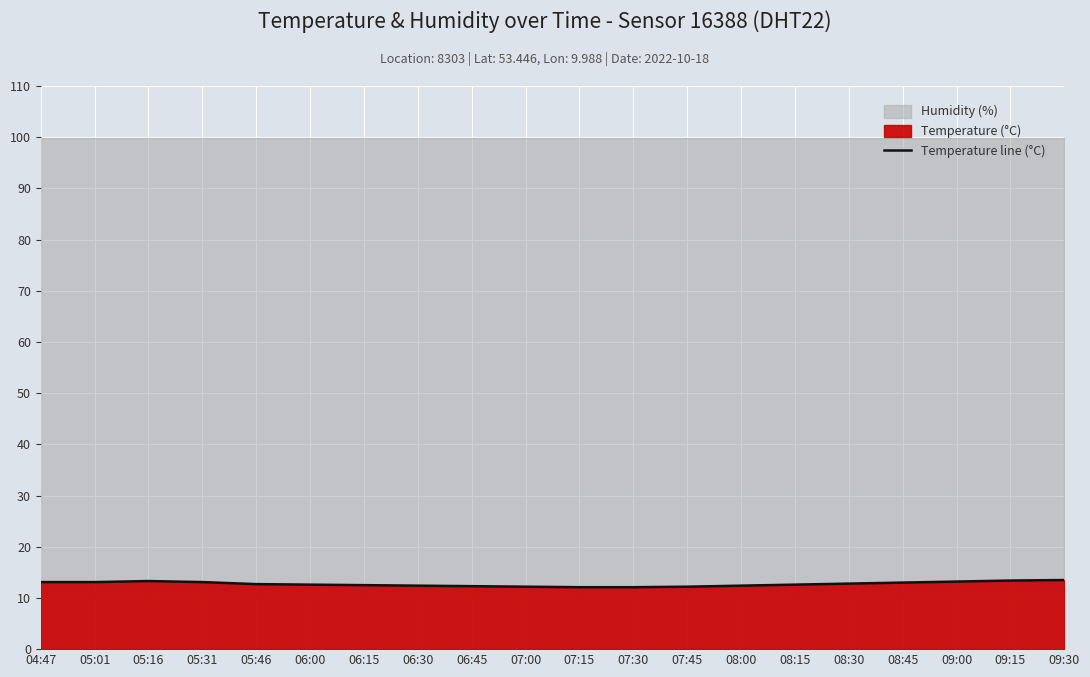

What is the minimum value for Temperature line (°C)?

12.1